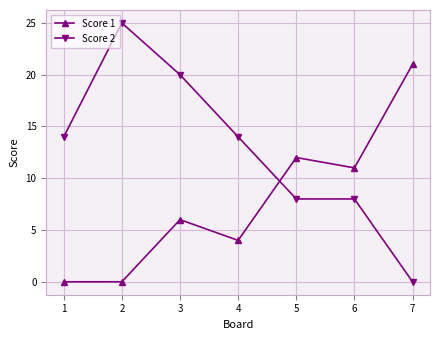

Where do Score 2 and Score 1 first cross each other?

4 and 5